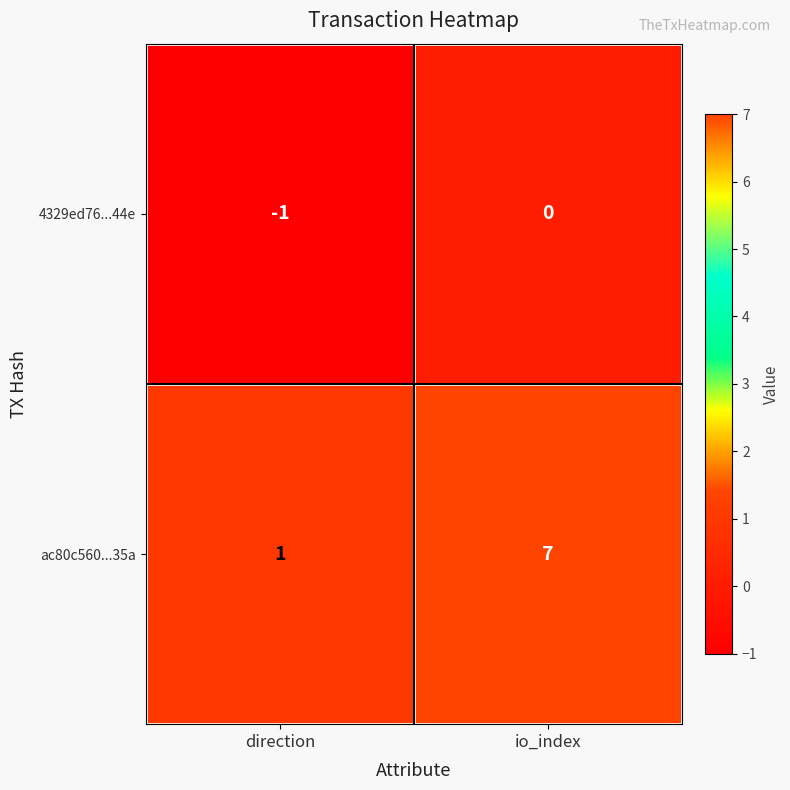

The 4329ed76...44e series shows 0 at io_index. True or false?

True